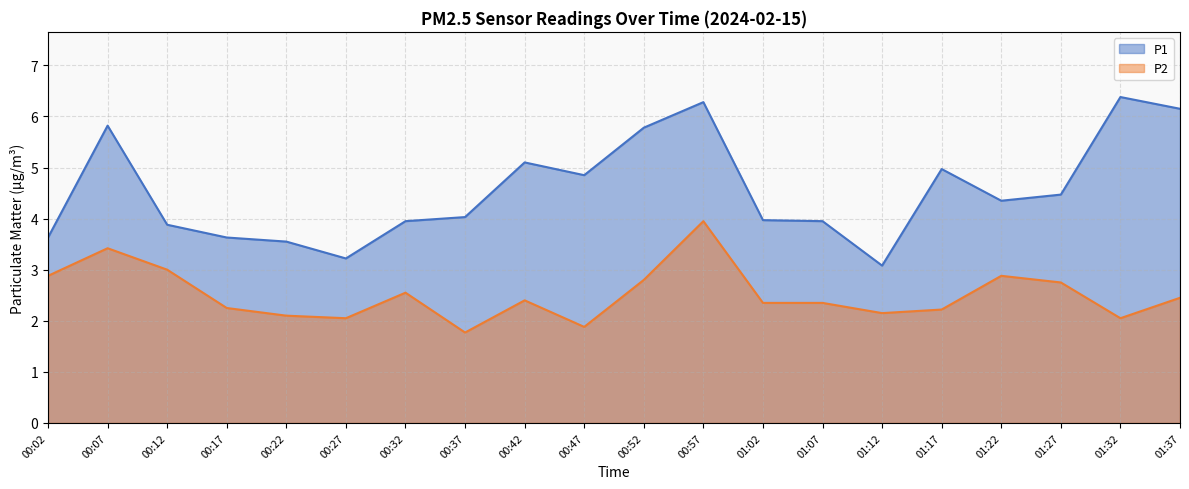

True or false: P2 and P1 cross at least once.

False